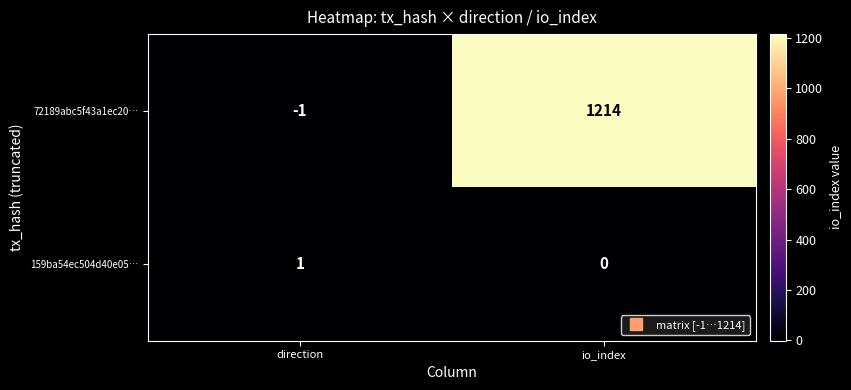

At which category does the chart reach its minimum across all series?

direction